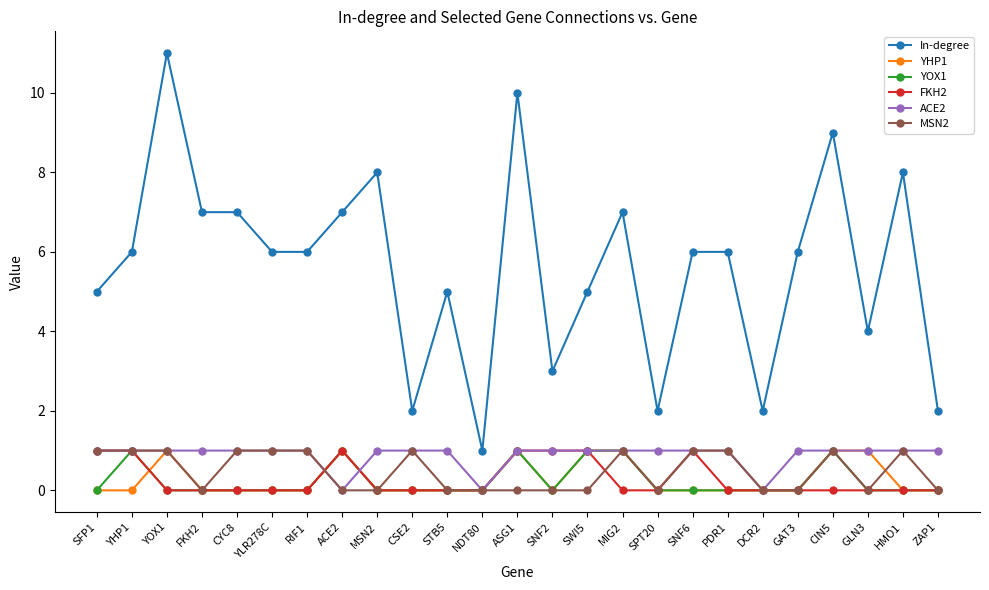

What position from the right is YHP1?

24